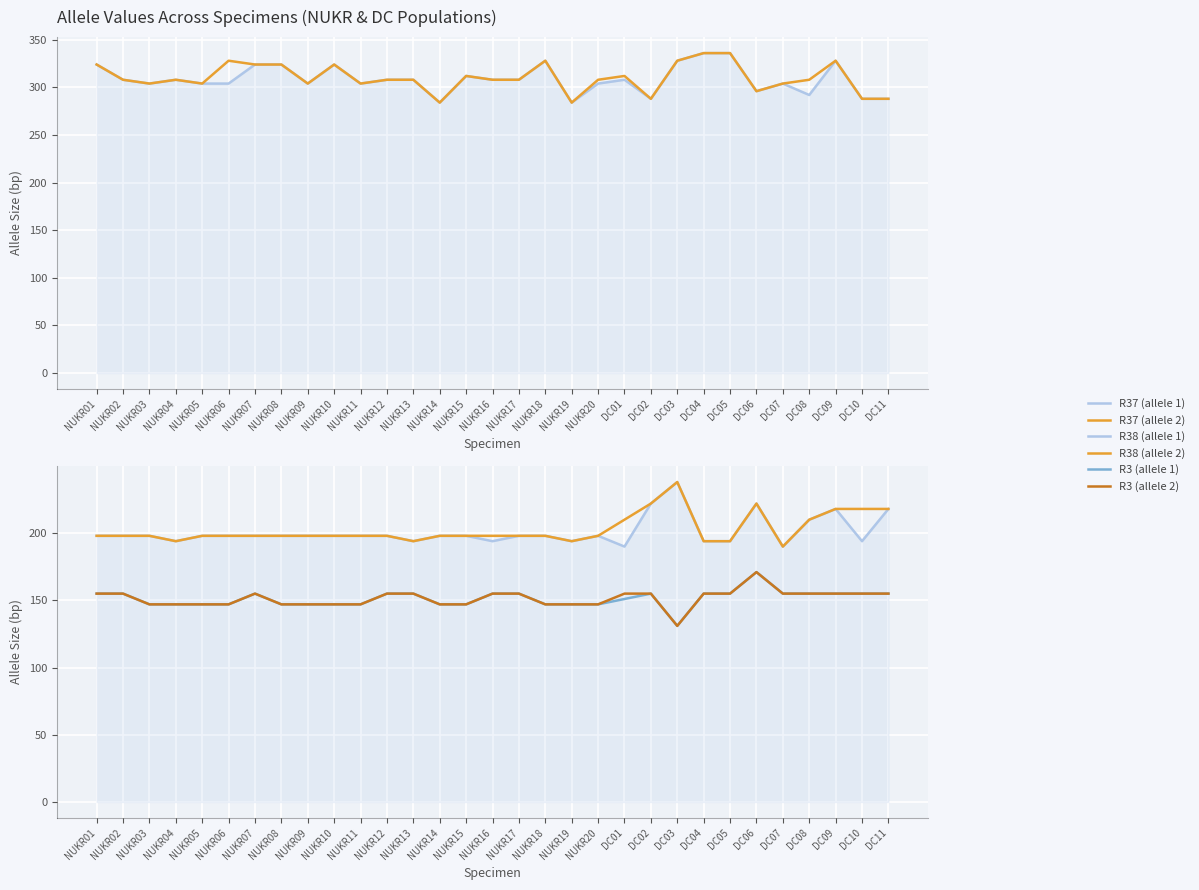

Between NUKR04 and NUKR17, which series saw the biggest shift?

R3 (allele 1)